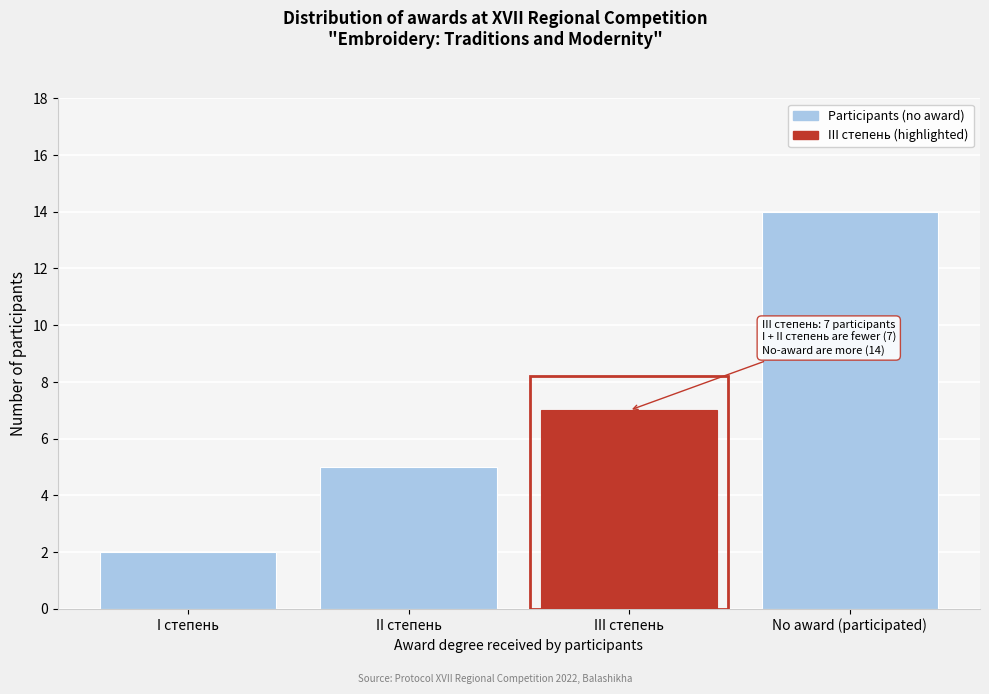

Reading right to left, what are all the values shown in this chart?

14	7	5	2